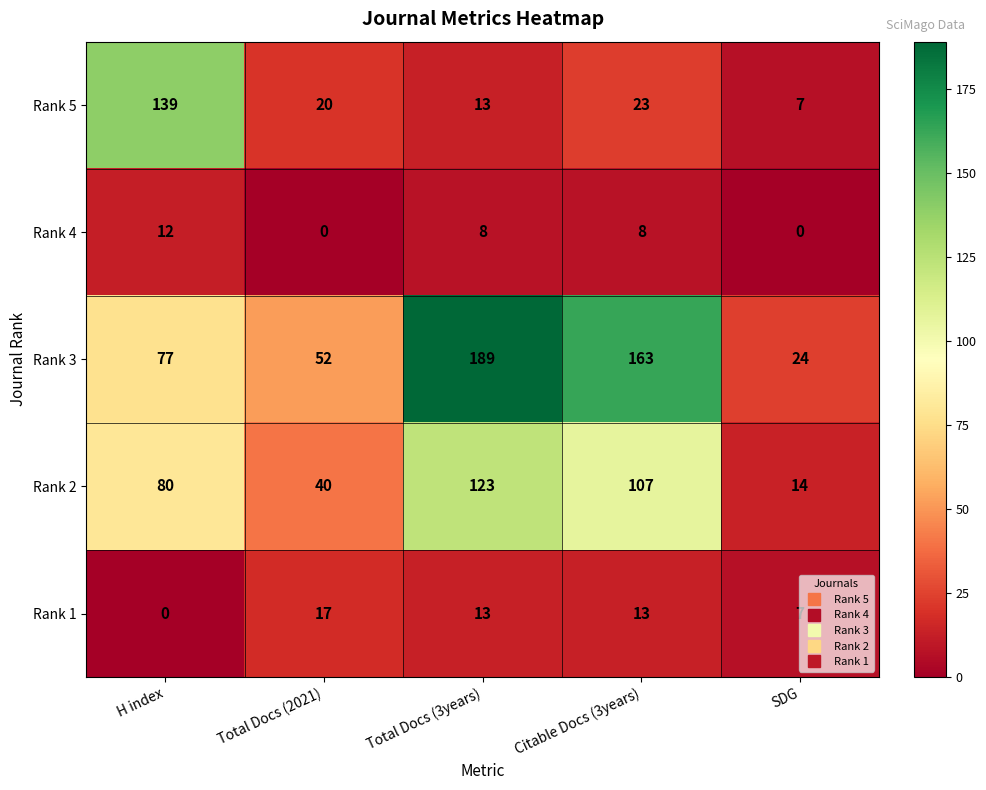

What is the approximate value of Rank 4 at H index, to the nearest 5?

10